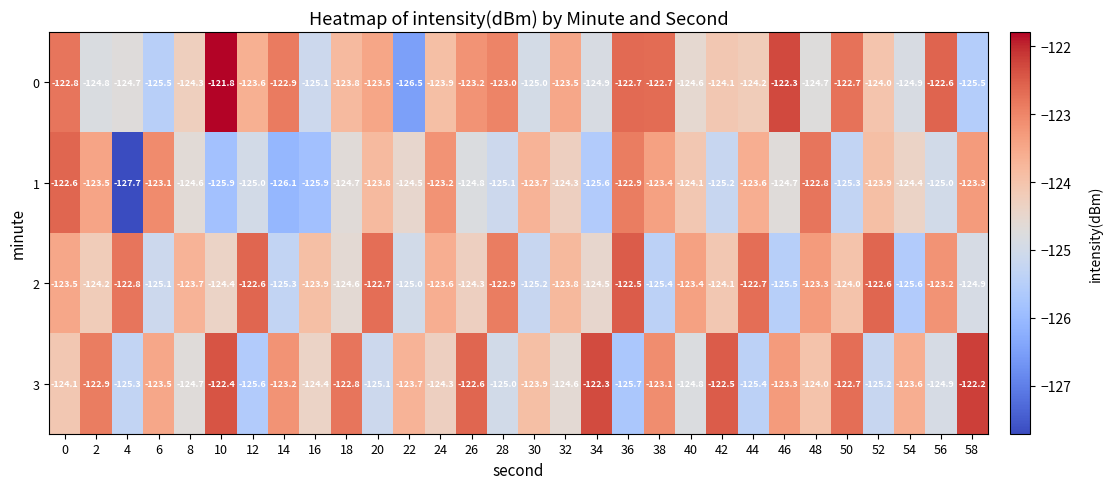

What is the greatest value displayed?

-121.8